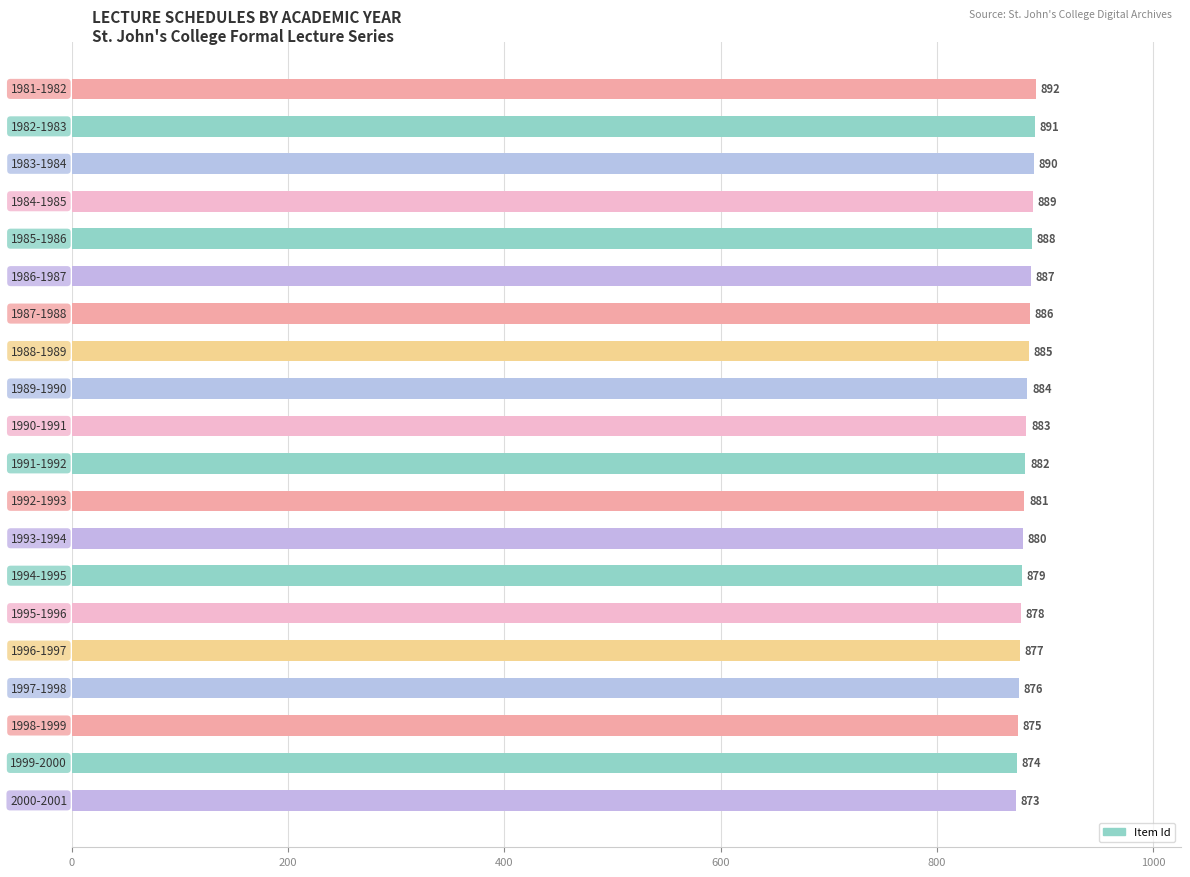

What is the minimum value shown in the chart?

873